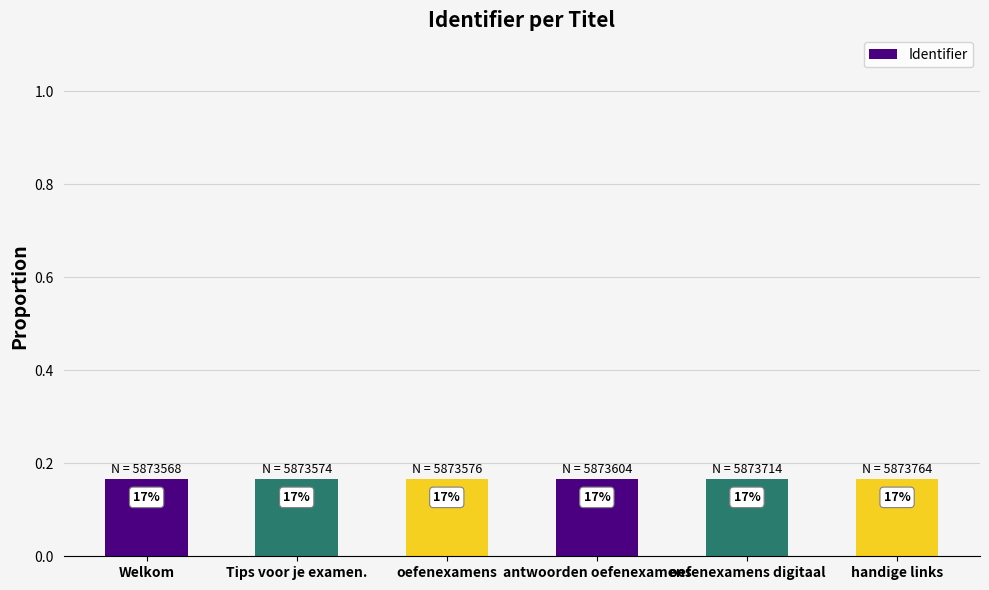

Which category has the highest value across all series?

handige links